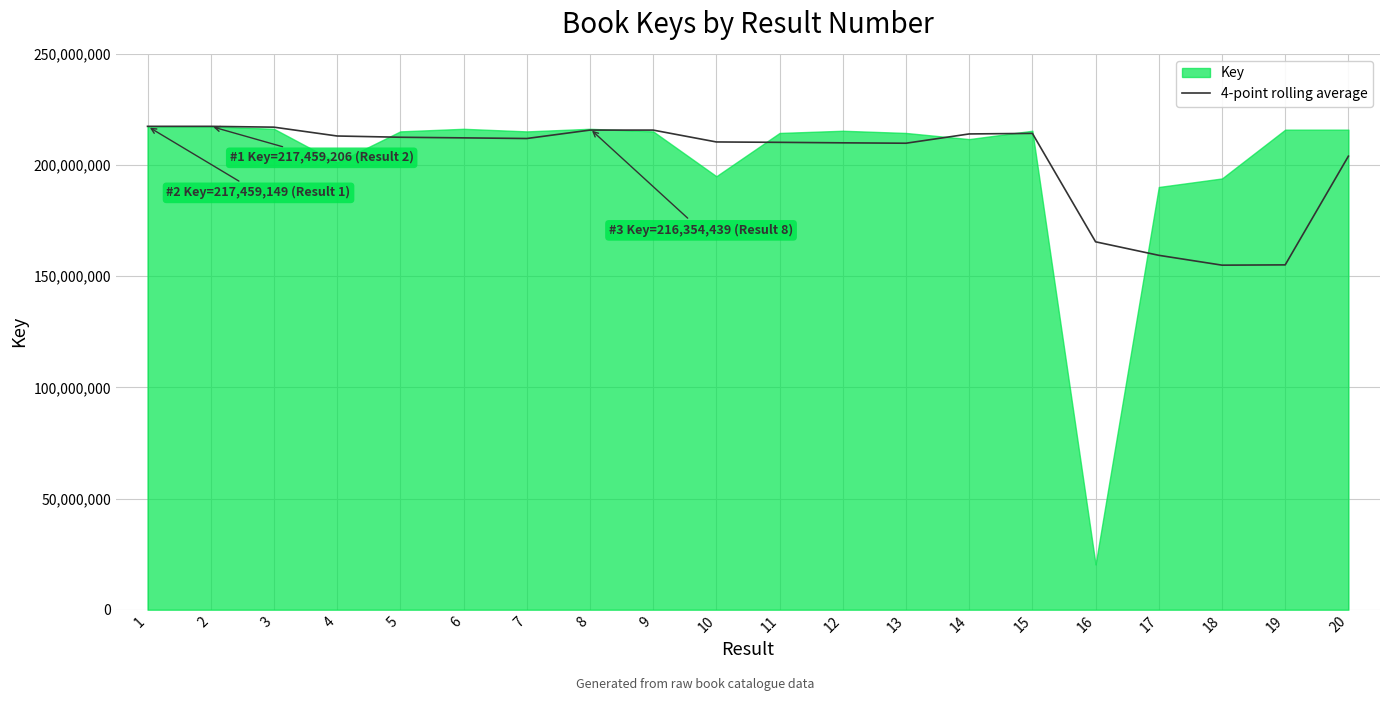

True or false: the data shows 309099377.9 at 1.

False